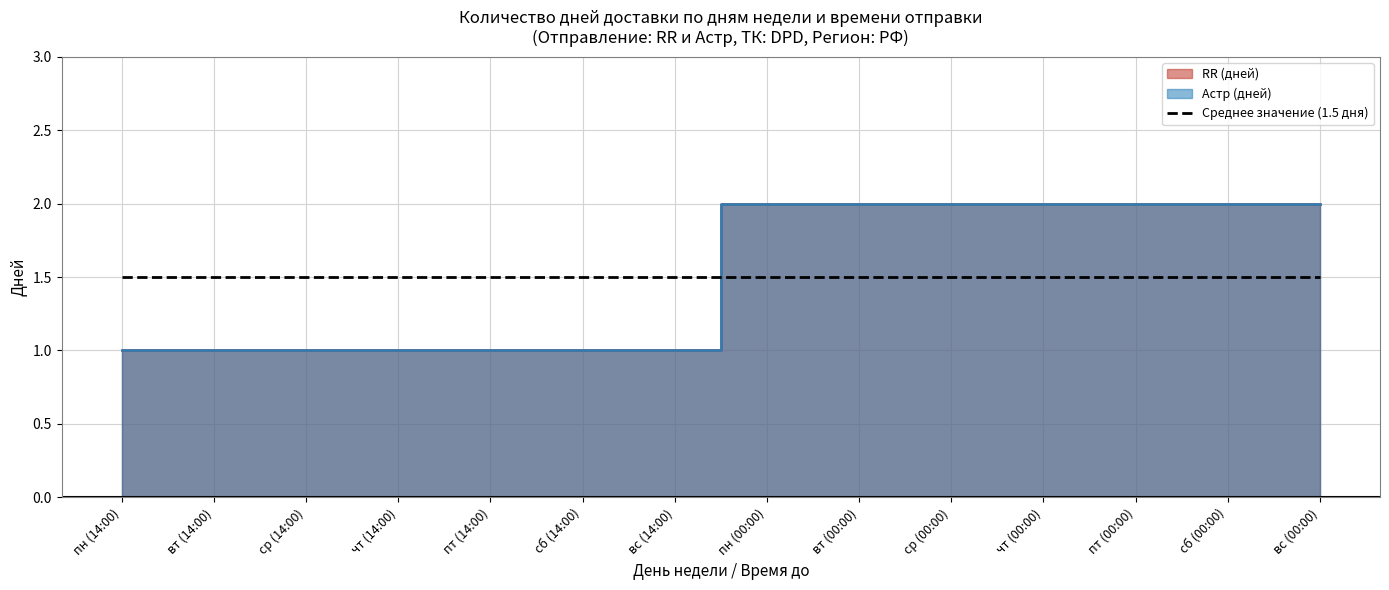

What is the sum of the Астр (дней) values at чт (14:00) and ср (14:00)?

2